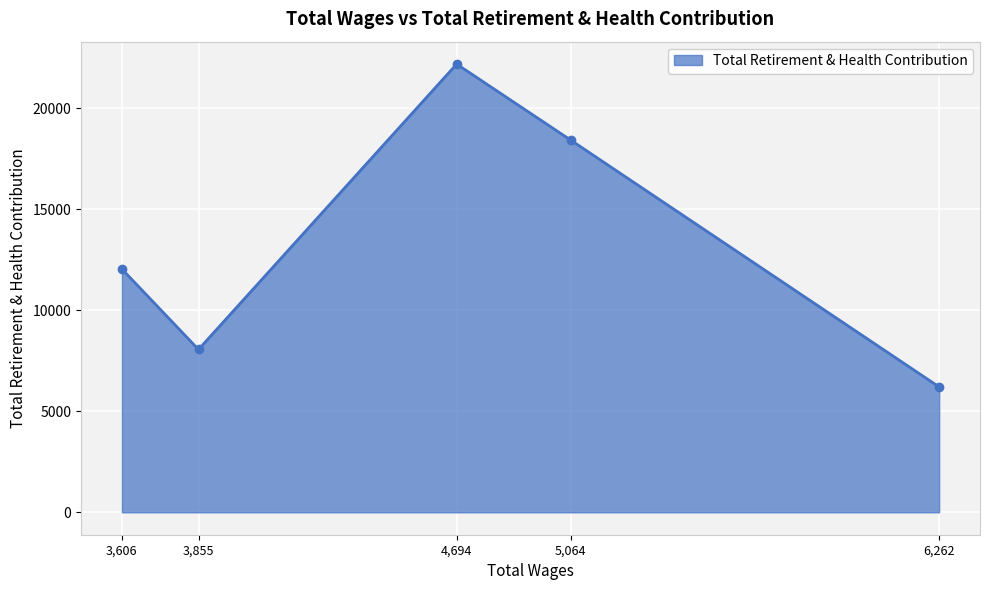

True or false: the data shows 11039 at 6,262.

False